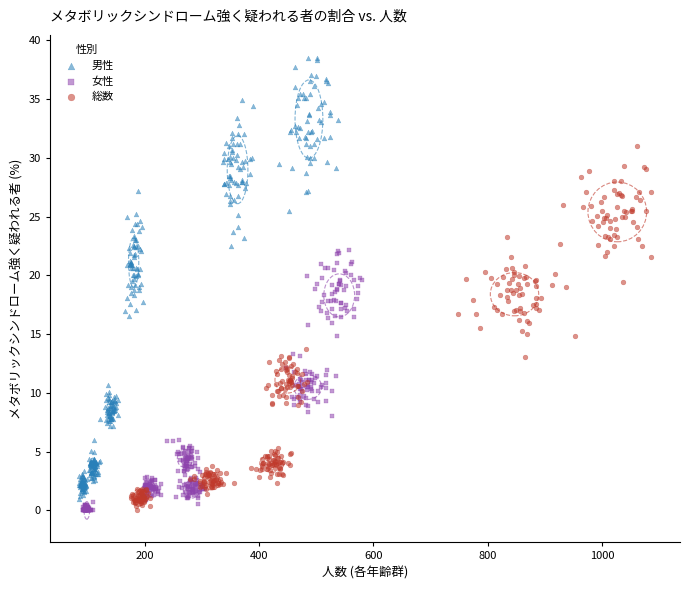

Which series has the largest Y range (max minus min)?

男性